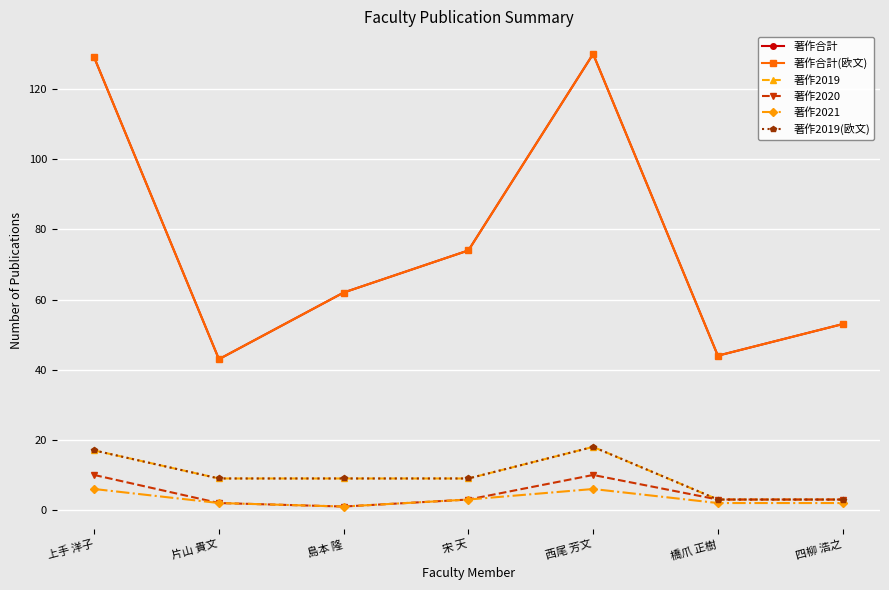

Rank the series at 宋 天 from lowest to highest value.

著作2020, 著作2021, 著作2019, 著作2019(欧文), 著作合計, 著作合計(欧文)